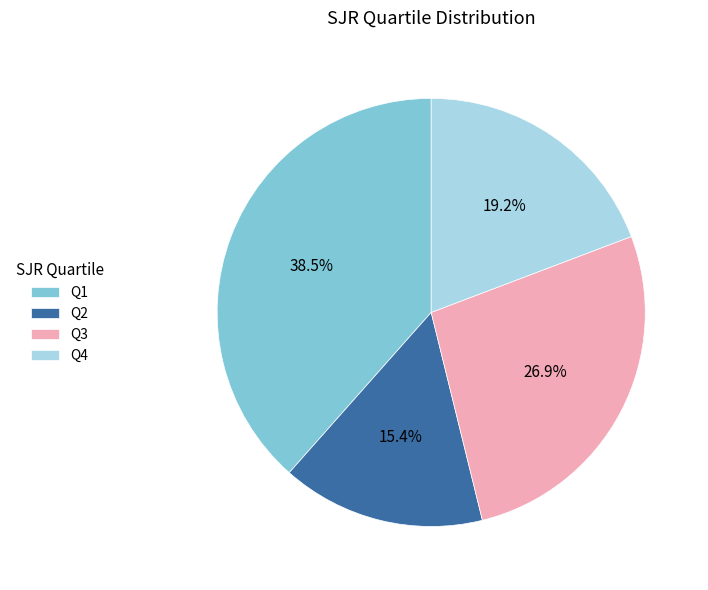

Does Q4 represent more than half of the total?

No